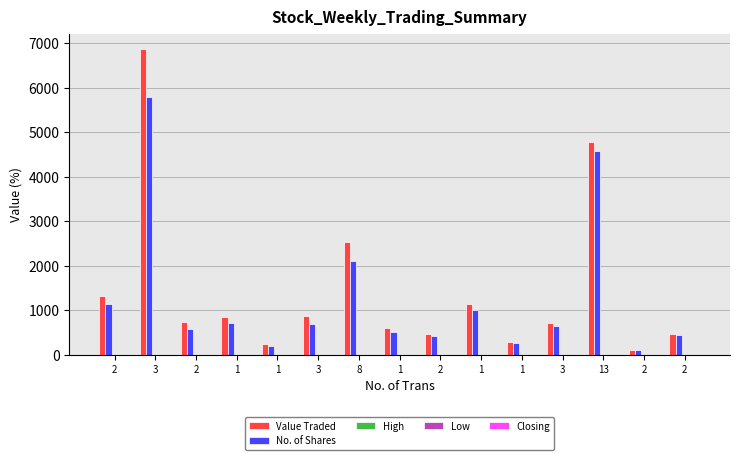

Count the number of categories in the chart.

15